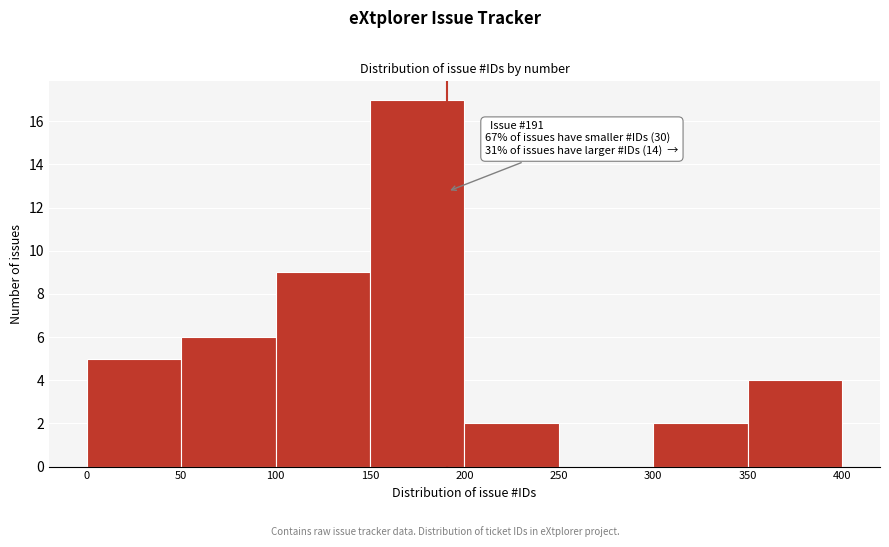

Which range on the x-axis has the tallest bar?

150 to 200